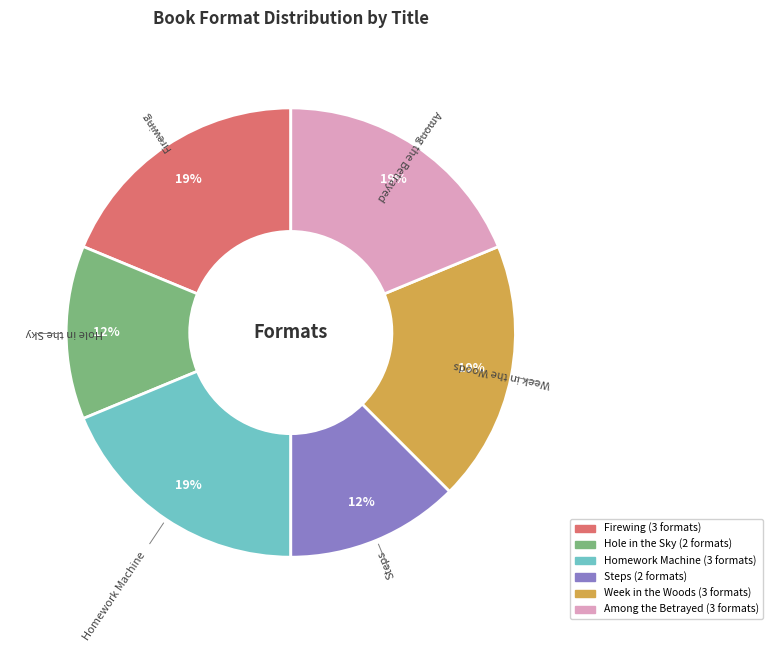

The Among the Betrayed slice represents 13% of the pie. True or false?

False